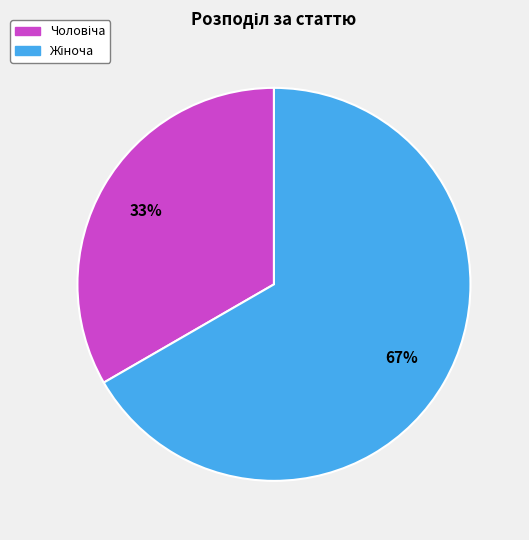

Is there any slice that represents more than half of the pie?

Yes